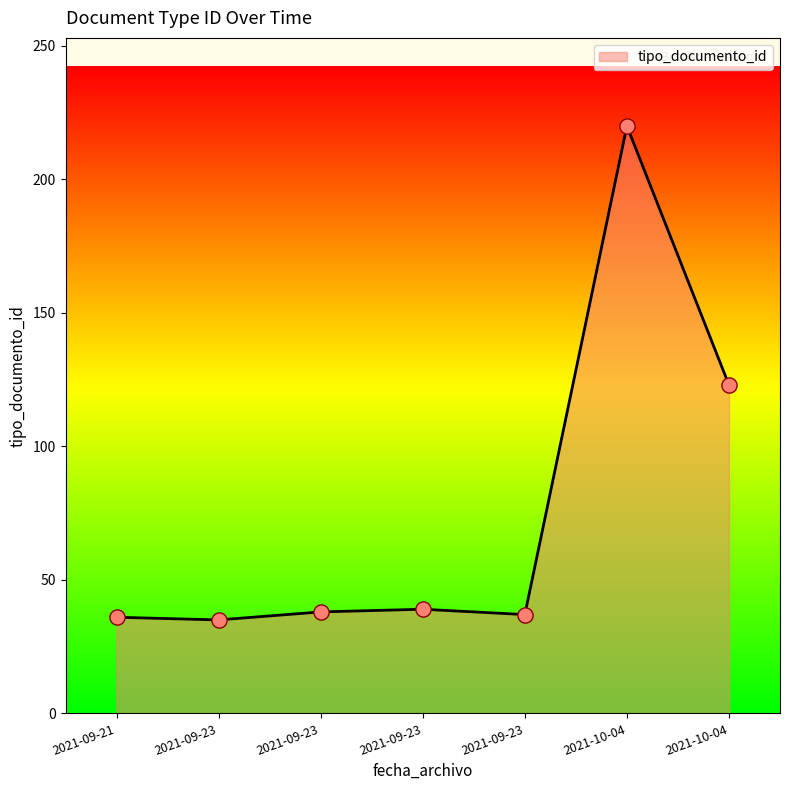

What is the ratio of the value at 2021-09-23 to the value at 2021-10-04?

0.3